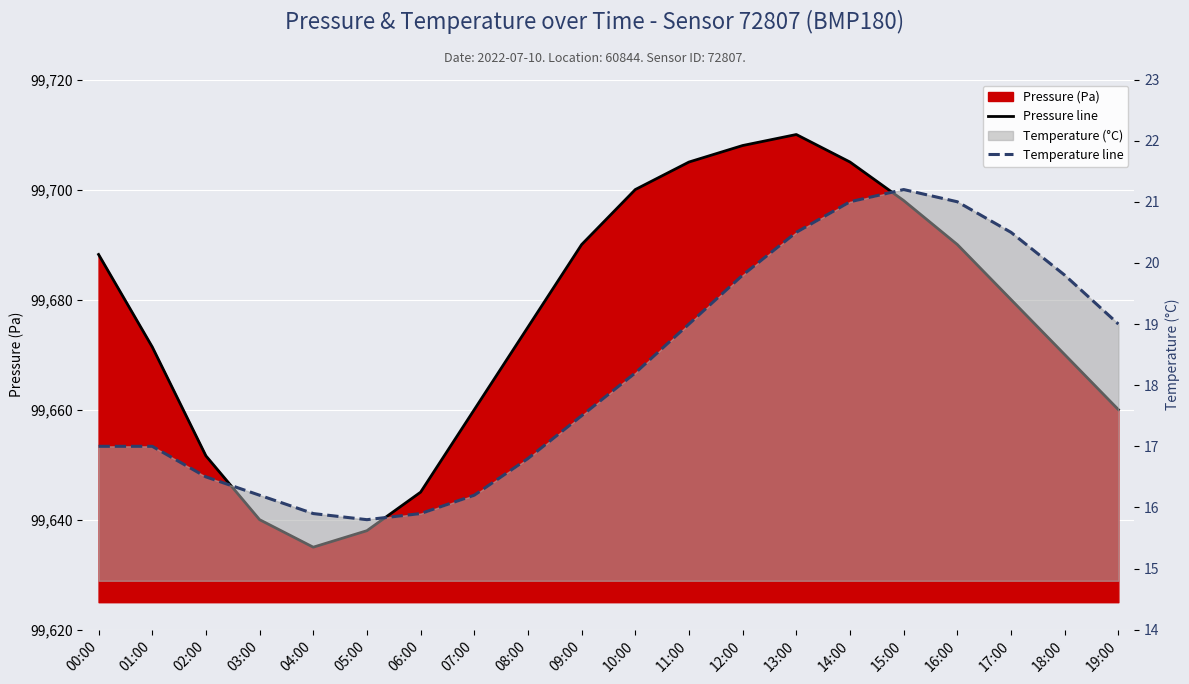

Which series changed the most between 02:00 and 08:00?

Pressure line